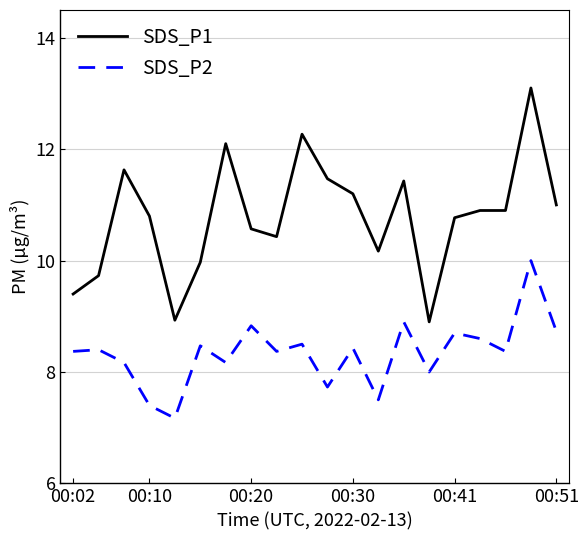

What is the highest value of the SDS_P2 series?

10.0